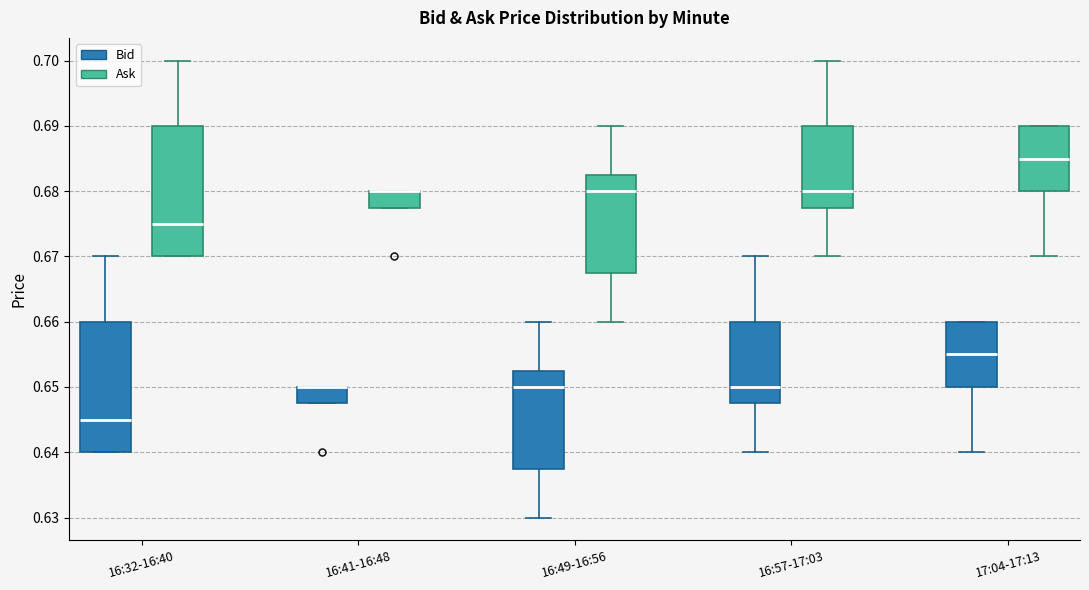

Reading left to right, transcribe this box plot: for each box, give where its median line is, the range the box spans, and where its two whiskers end, as read against the y-axis. The values are not printed on the chart, so give them approximately, as read against the axis.

16:32-16:40 (Bid): median 0.645, box 0.640 to 0.660, whiskers 0.640 to 0.670
16:32-16:40 (Ask): median 0.675, box 0.670 to 0.690, whiskers 0.670 to 0.700
16:41-16:48 (Bid): median 0.650 (drawn on the box's upper edge), box 0.648 to 0.650, whiskers 0.648 to 0.650
16:41-16:48 (Ask): median 0.680 (drawn on the box's upper edge), box 0.678 to 0.680, whiskers 0.678 to 0.680
16:49-16:56 (Bid): median 0.650, box 0.638 to 0.653, whiskers 0.630 to 0.660
16:49-16:56 (Ask): median 0.680, box 0.668 to 0.683, whiskers 0.660 to 0.690
16:57-17:03 (Bid): median 0.650, box 0.648 to 0.660, whiskers 0.640 to 0.670
16:57-17:03 (Ask): median 0.680, box 0.678 to 0.690, whiskers 0.670 to 0.700
17:04-17:13 (Bid): median 0.655, box 0.650 to 0.660, whiskers 0.640 to 0.660
17:04-17:13 (Ask): median 0.685, box 0.680 to 0.690, whiskers 0.670 to 0.690